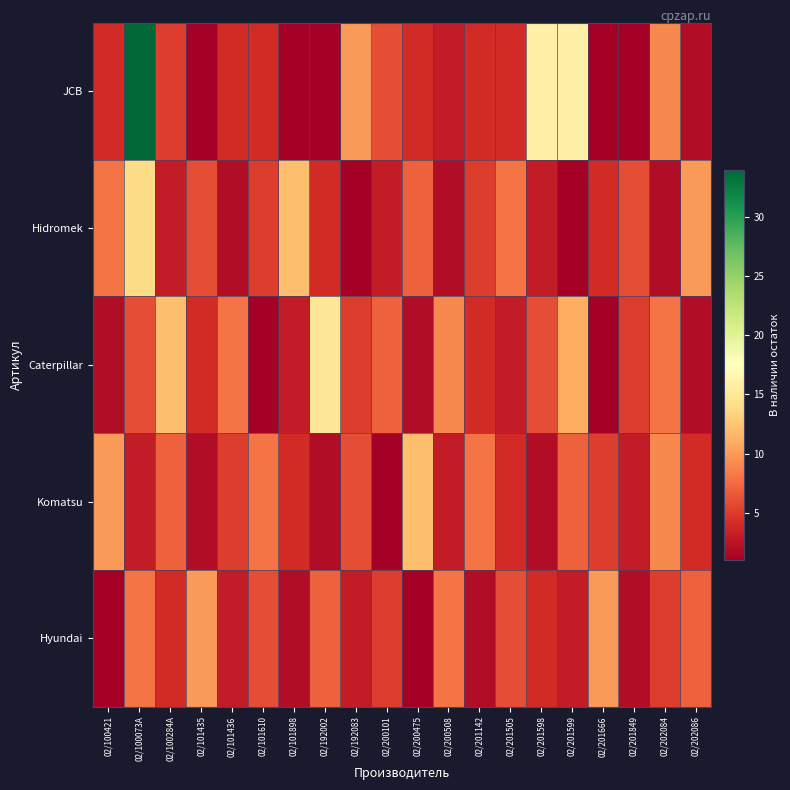

Reading left to right, transcribe all the data shown in this chart.

JCB: 02/100421=4	02/100073A=34	02/100284A=5	02/101435=1	02/101436=4	02/101610=4	02/101898=1	02/192002=1	02/192083=10	02/200101=6	02/200475=4	02/200508=3	02/201142=4	02/201505=4	02/201598=16	02/201599=16	02/201666=1	02/201849=1	02/202084=9	02/202086=2
Hidromek: 02/100421=8	02/100073A=14	02/100284A=3	02/101435=6	02/101436=2	02/101610=5	02/101898=12	02/192002=4	02/192083=1	02/200101=3	02/200475=7	02/200508=2	02/201142=5	02/201505=8	02/201598=3	02/201599=1	02/201666=4	02/201849=6	02/202084=2	02/202086=10
Caterpillar: 02/100421=2	02/100073A=6	02/100284A=12	02/101435=4	02/101436=8	02/101610=1	02/101898=3	02/192002=15	02/192083=5	02/200101=7	02/200475=2	02/200508=9	02/201142=4	02/201505=3	02/201598=6	02/201599=11	02/201666=1	02/201849=5	02/202084=8	02/202086=2
Komatsu: 02/100421=10	02/100073A=3	02/100284A=7	02/101435=2	02/101436=5	02/101610=8	02/101898=4	02/192002=2	02/192083=6	02/200101=1	02/200475=12	02/200508=3	02/201142=8	02/201505=4	02/201598=2	02/201599=7	02/201666=5	02/201849=3	02/202084=9	02/202086=4
Hyundai: 02/100421=1	02/100073A=8	02/100284A=4	02/101435=10	02/101436=3	02/101610=6	02/101898=2	02/192002=7	02/192083=3	02/200101=5	02/200475=1	02/200508=8	02/201142=2	02/201505=6	02/201598=4	02/201599=3	02/201666=10	02/201849=2	02/202084=5	02/202086=7